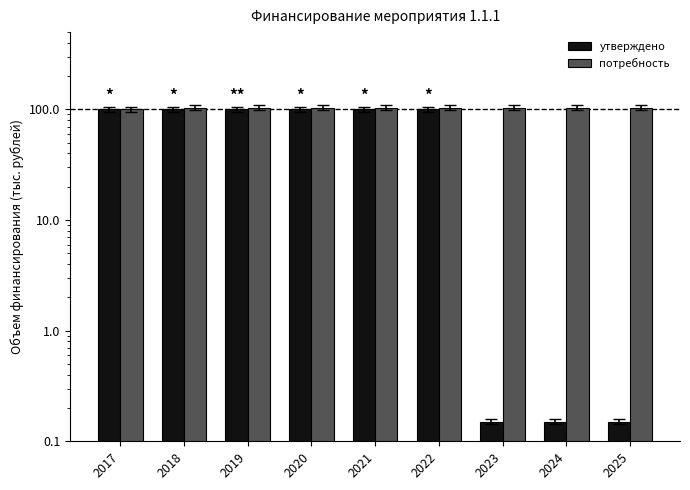

Reading left to right, transcribe all the data shown in this chart.

утверждено: 2017=100.0	2018=100.0	2019=100.0	2020=100.0	2021=100.0	2022=100.0	2023=0.1	2024=0.1	2025=0.1
потребность: 2017=100.0	2018=103.6	2019=103.6	2020=103.6	2021=103.6	2022=103.6	2023=103.6	2024=103.6	2025=103.6